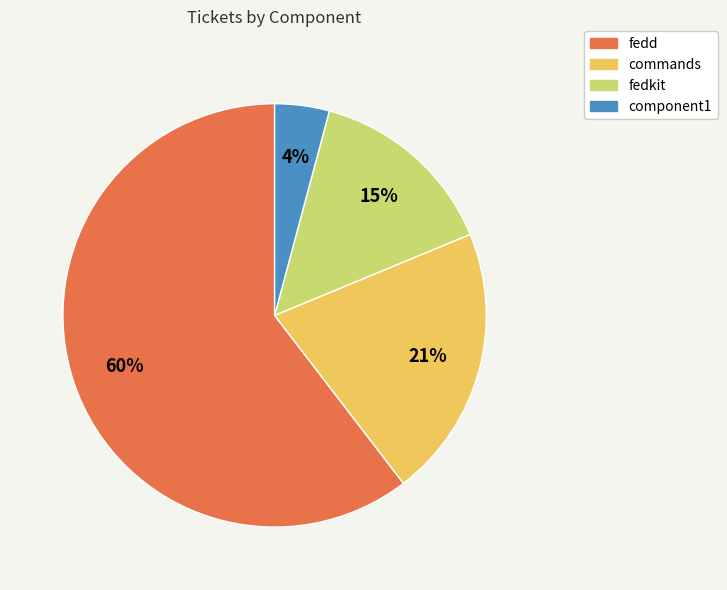

To the nearest percent, what percentage of the pie is fedkit?

15%